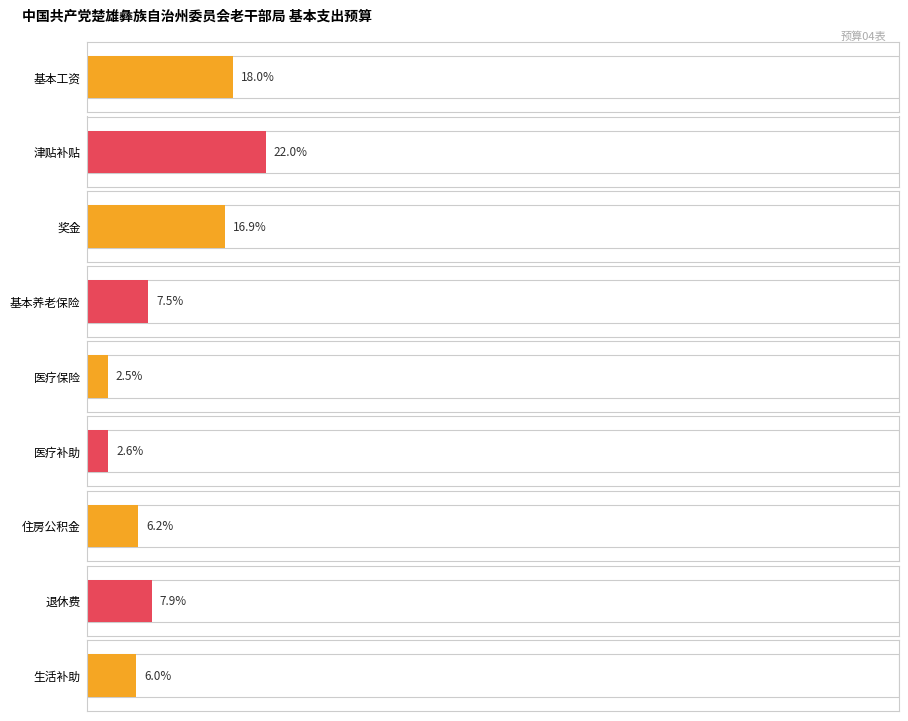

Are the bars horizontal?

Yes